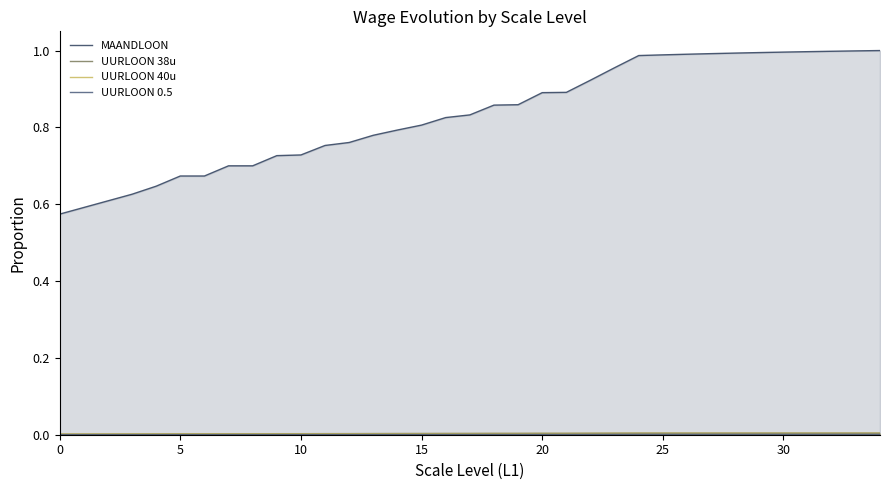

True or false: MAANDLOON and UURLOON 40u intersect in this chart.

False